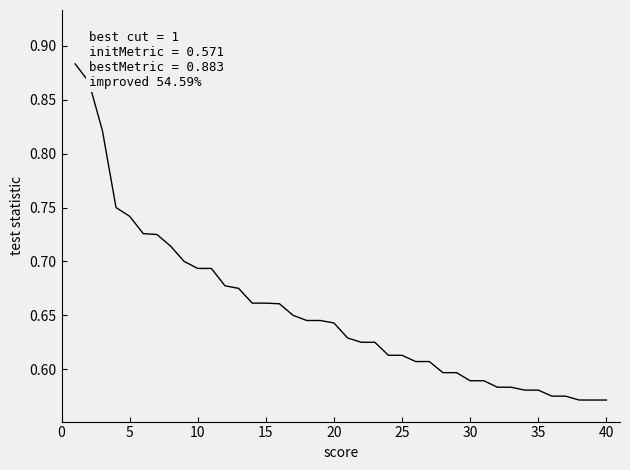

What is the difference between the maximum and minimum values?

0.3